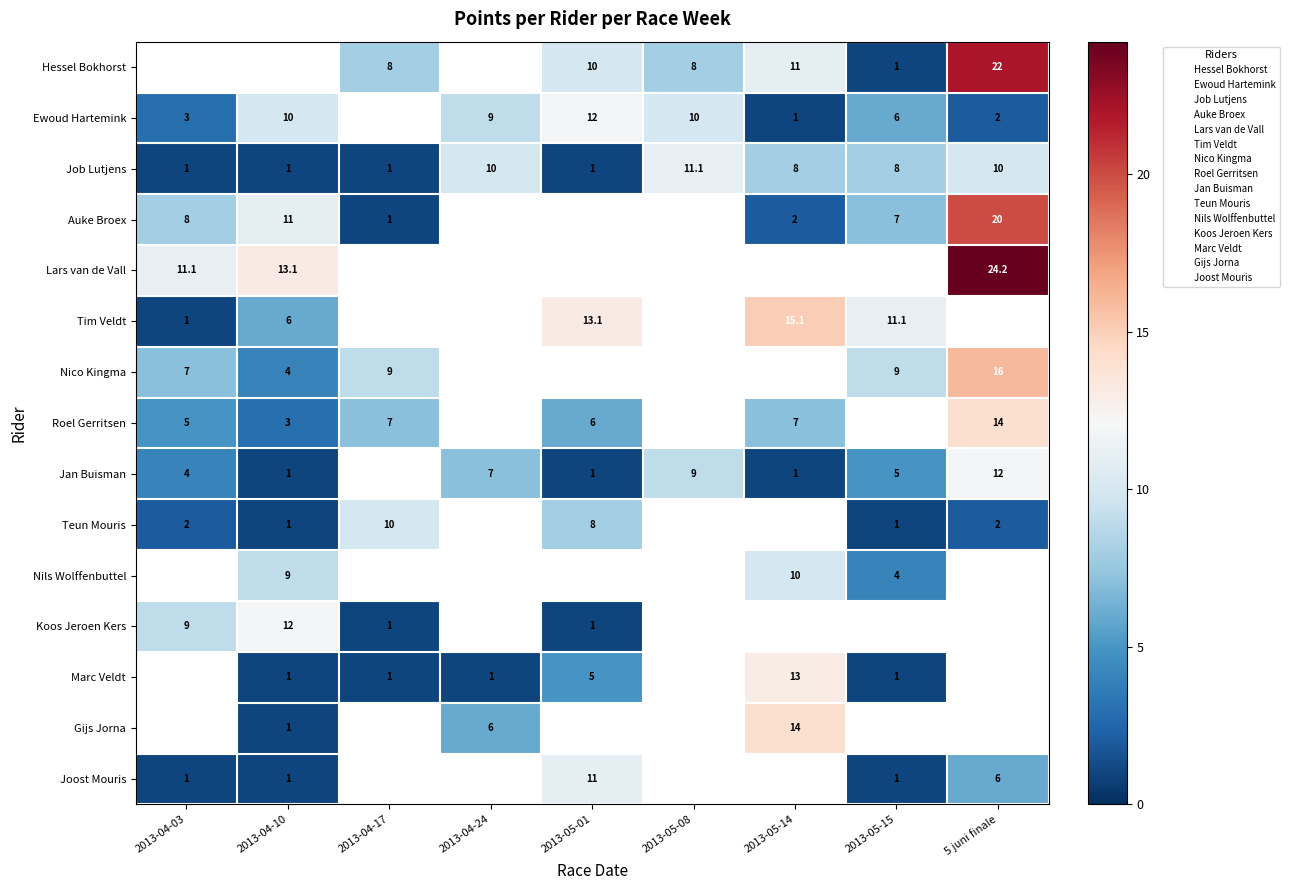

Which category has the lowest value in the Joost Mouris series?

2013-04-03